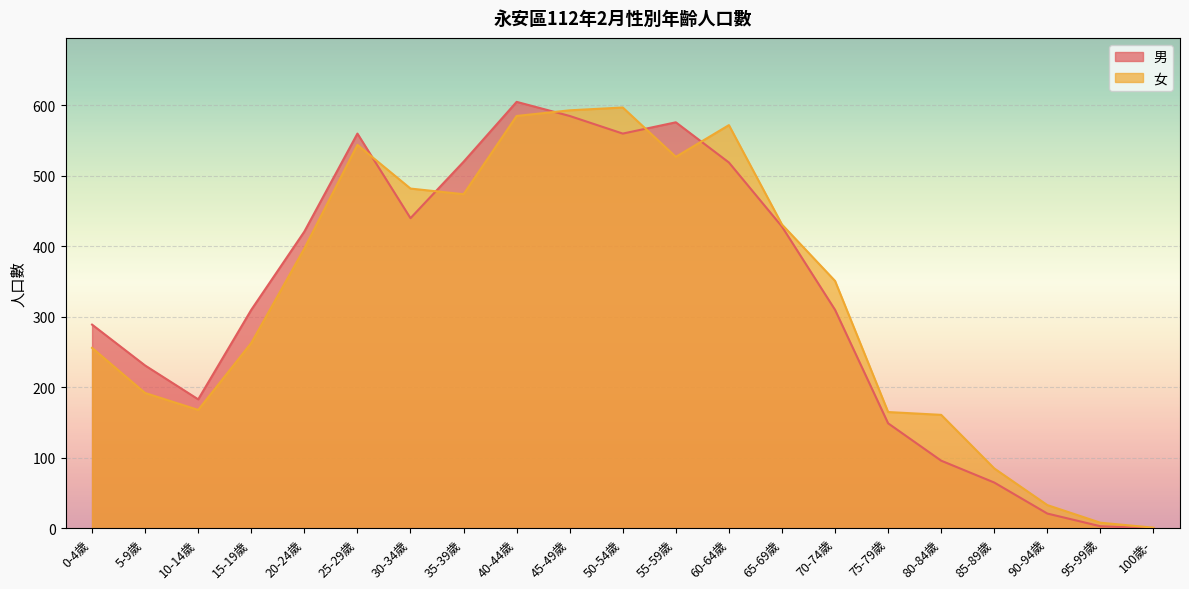

At how many categories does at least one series exceed 493?

7